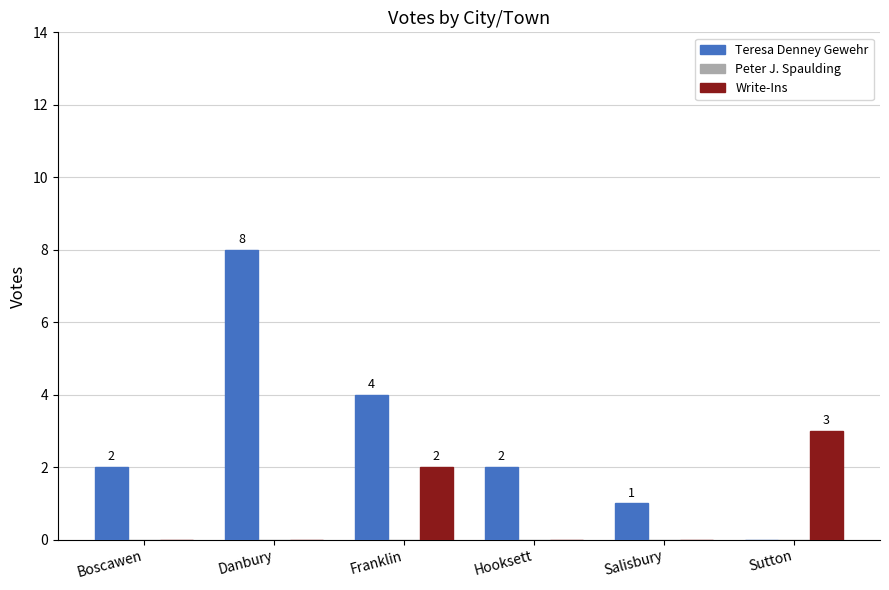

How many values in Teresa Denney Gewehr are above zero?

5